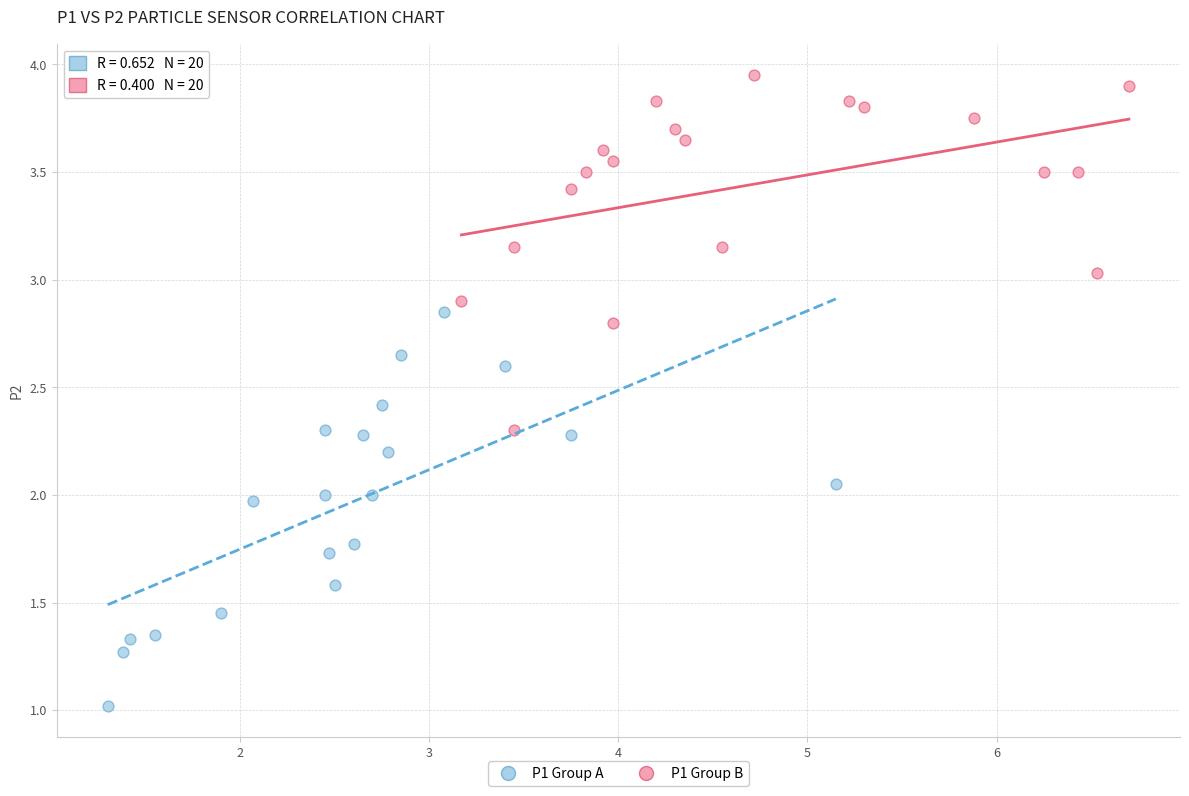

Which series has the widest spread of Y values?

P1 Group A